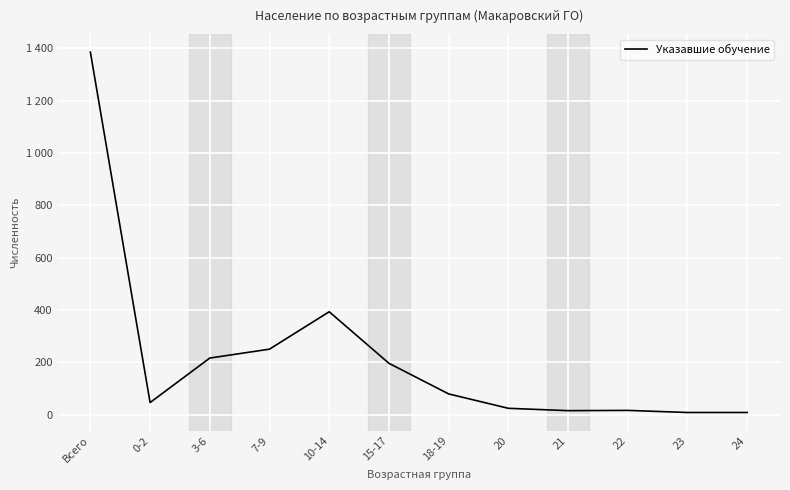

Is this an area chart (filled region under the line)?

No